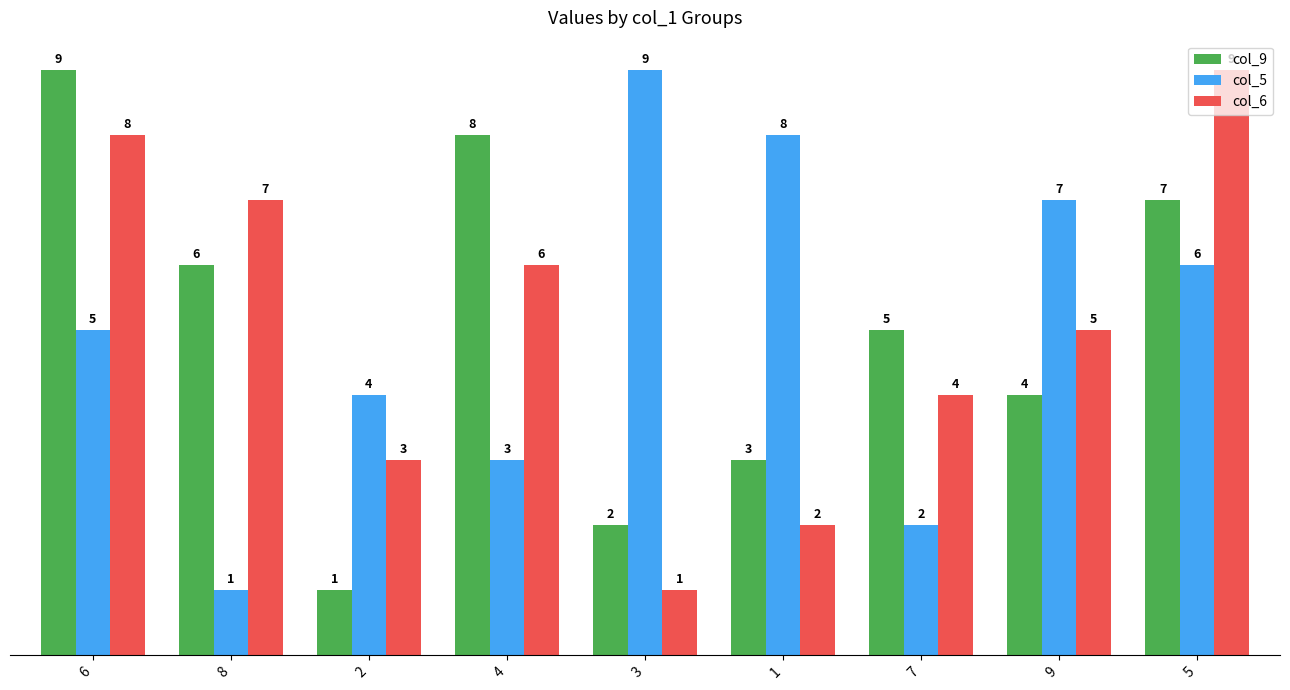

Reading left to right, transcribe all the data shown in this chart.

col_9: 9	6	1	8	2	3	5	4	7
col_5: 5	1	4	3	9	8	2	7	6
col_6: 8	7	3	6	1	2	4	5	9